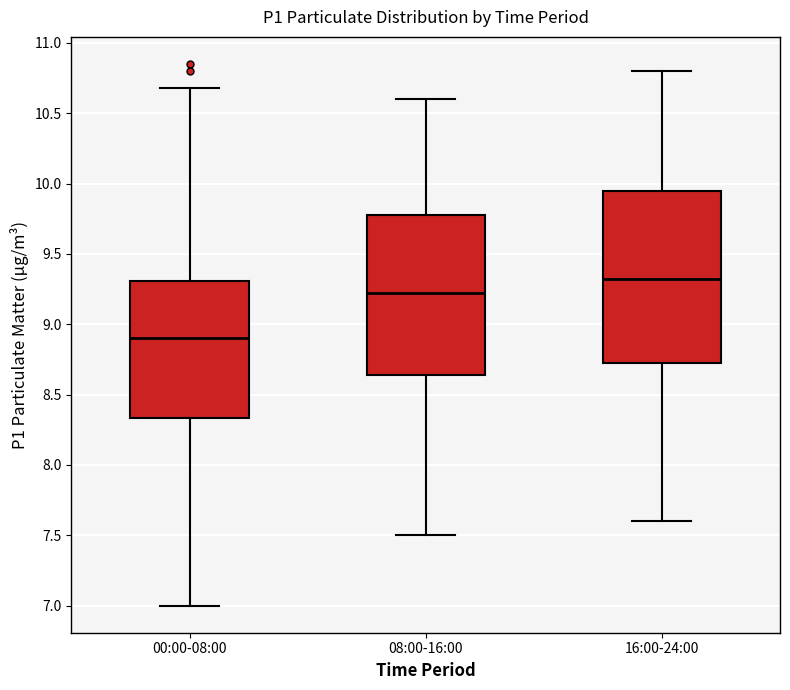

Where does the median line of the box for 08:00-16:00 sit on the y-axis? The values are not printed on the chart, so give them approximately, as read against the axis.

9.25